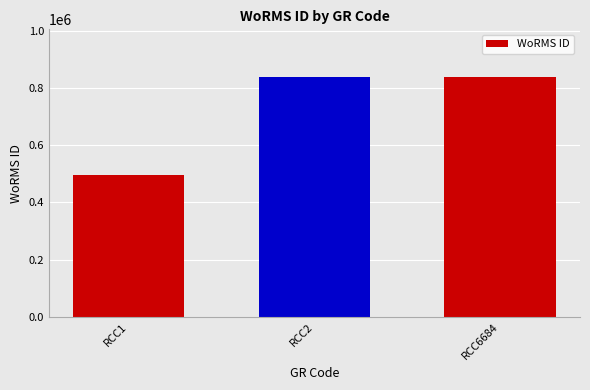

What is the minimum value shown in the chart?

495424